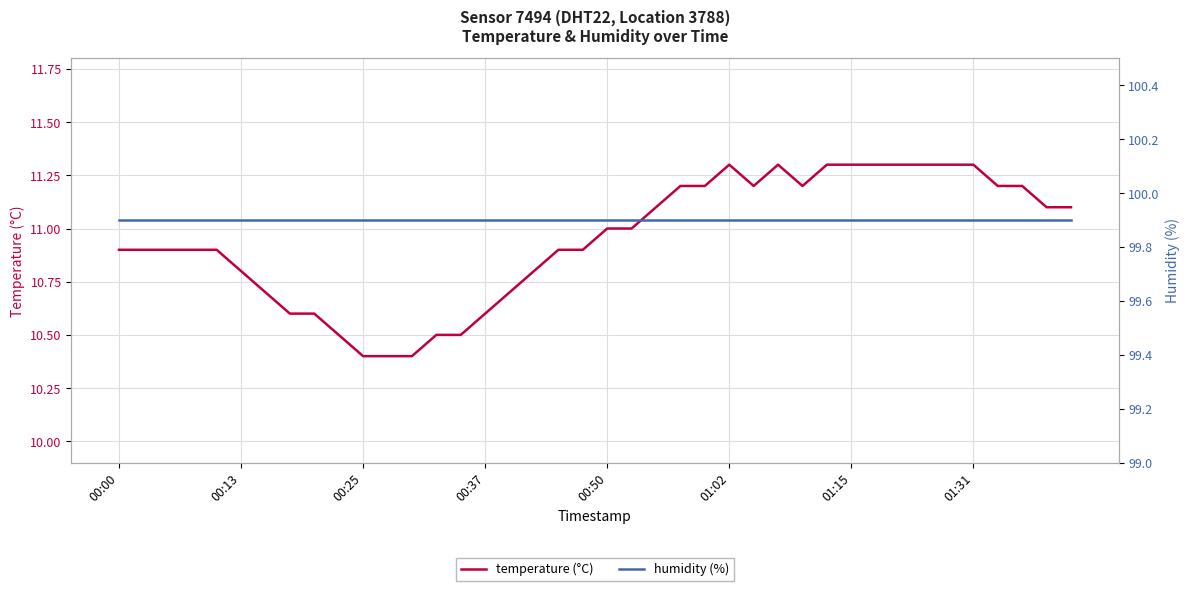

Is this an area chart (filled region under the line)?

No